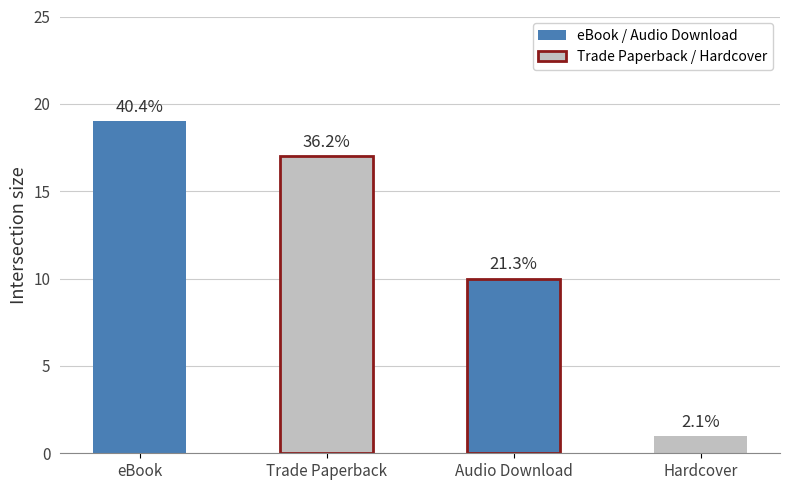

True or false: the data shows 3 at Audio Download.

False